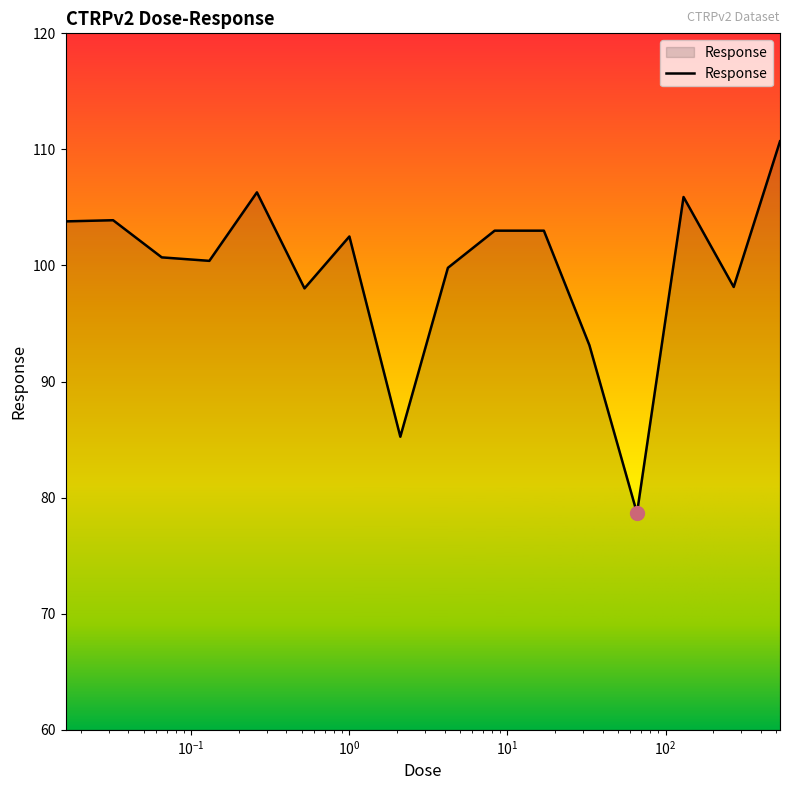

What is the minimum value shown in the chart?

78.7